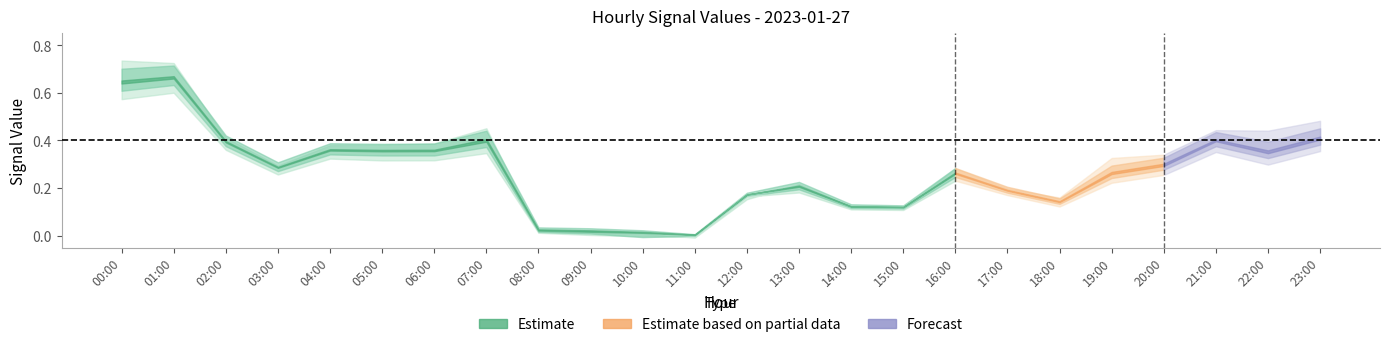

Is this an area chart (filled region under the line)?

No